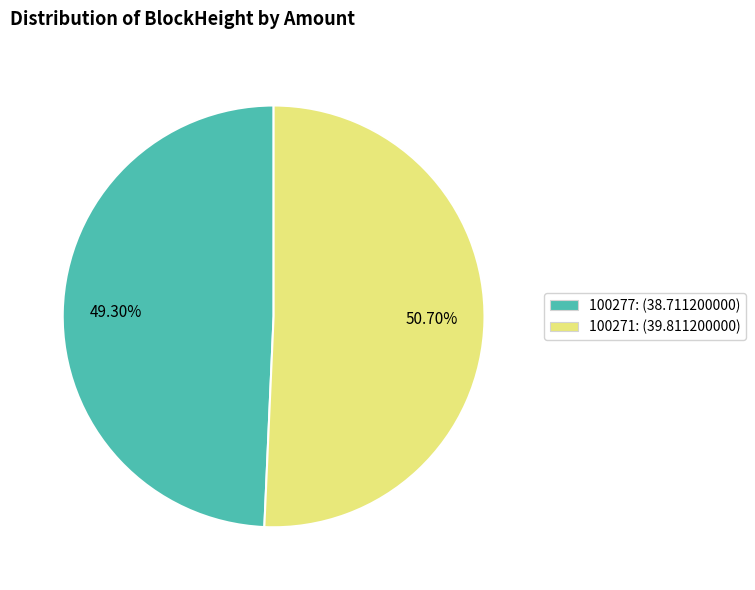

True or false: 100277 accounts for 8% of the total.

False